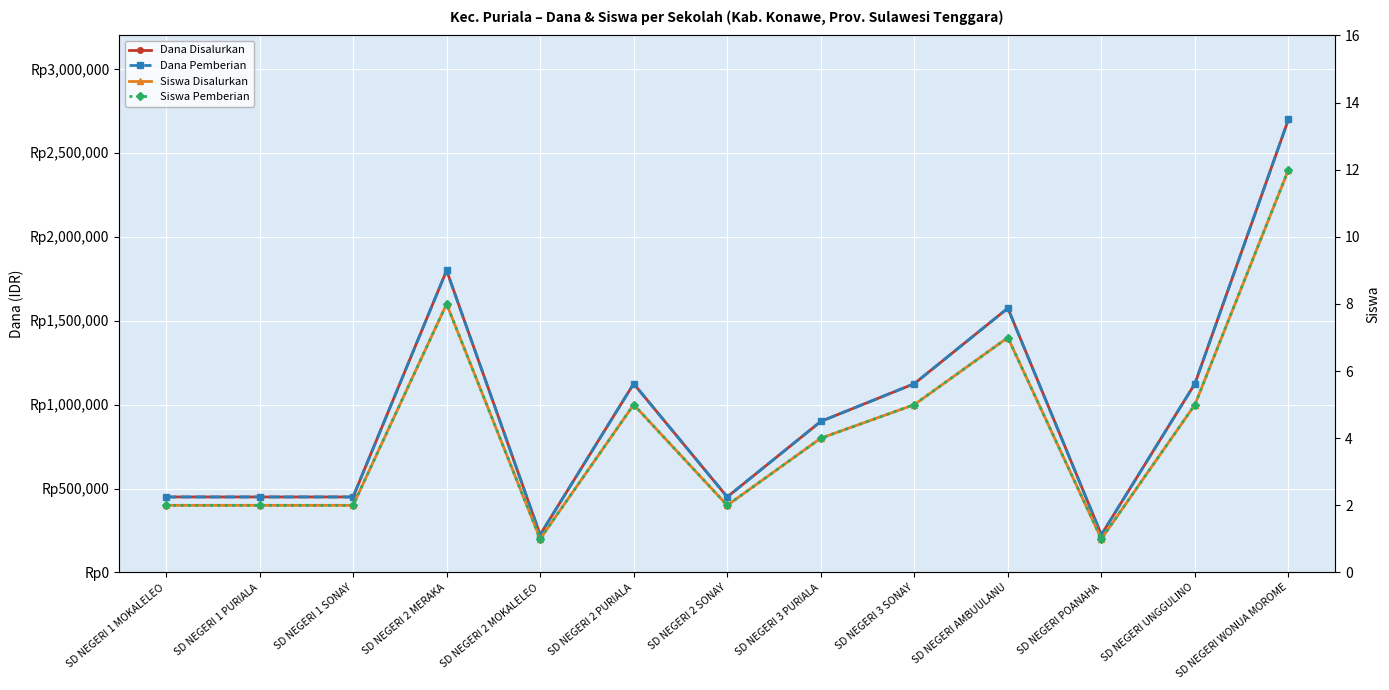

Rank the series at SD NEGERI 2 MOKALELEO from highest to lowest value.

Dana Disalurkan, Dana Pemberian, Siswa Disalurkan, Siswa Pemberian